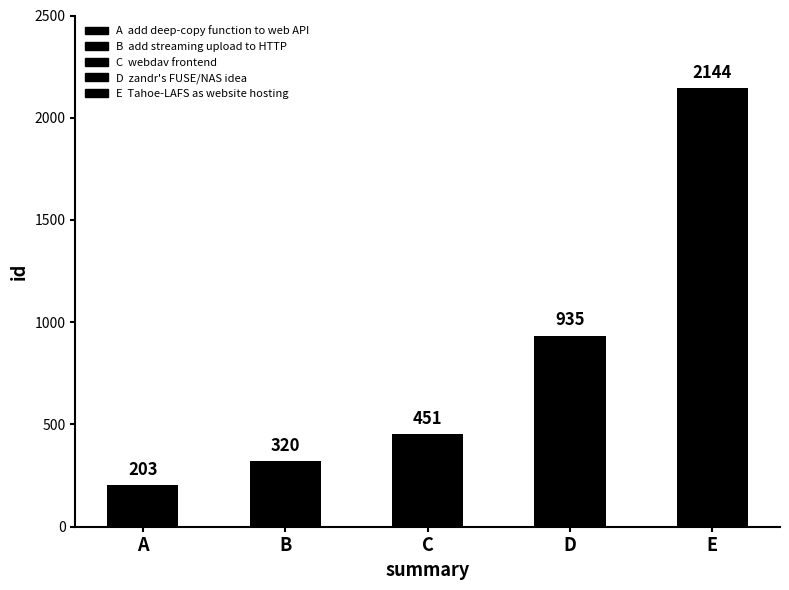

At which label is the value closest to 1173?

D